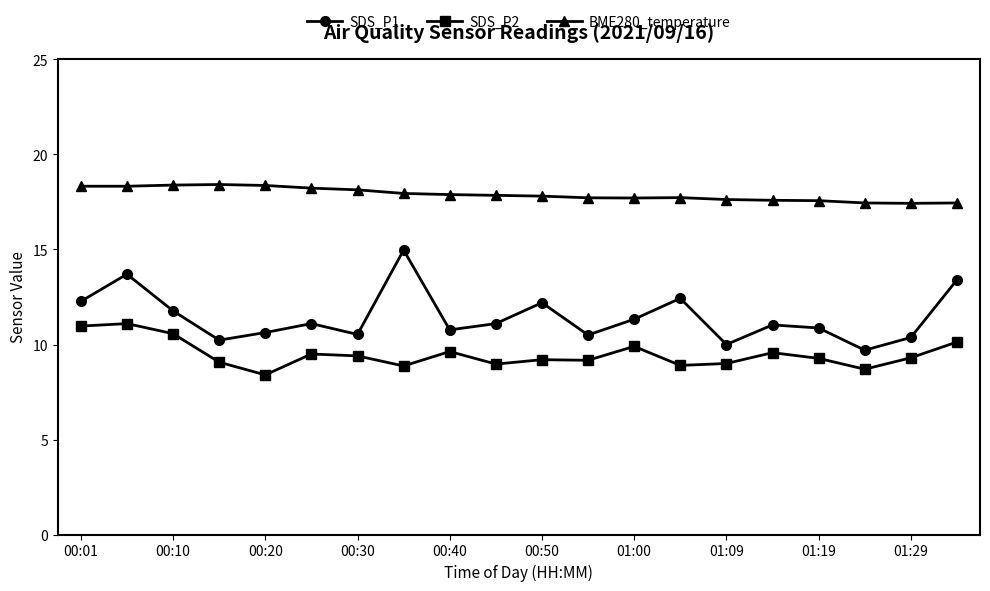

How many lines are shown in the chart?

3